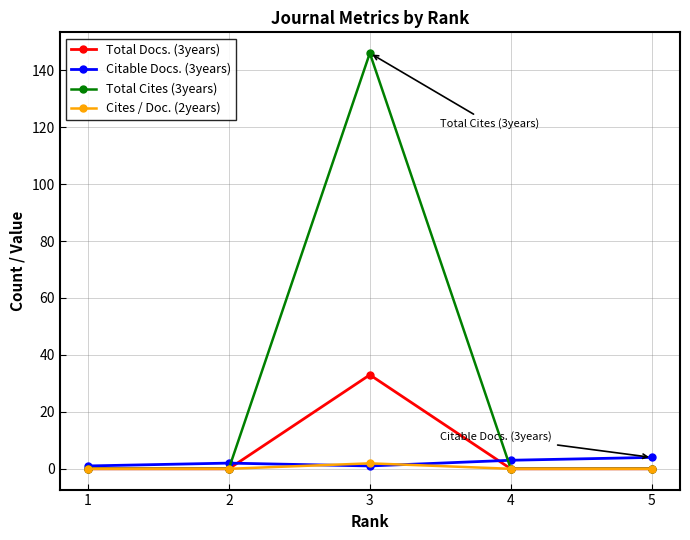

The Citable Docs. (3years) series shows 3.0 at 4. True or false?

True